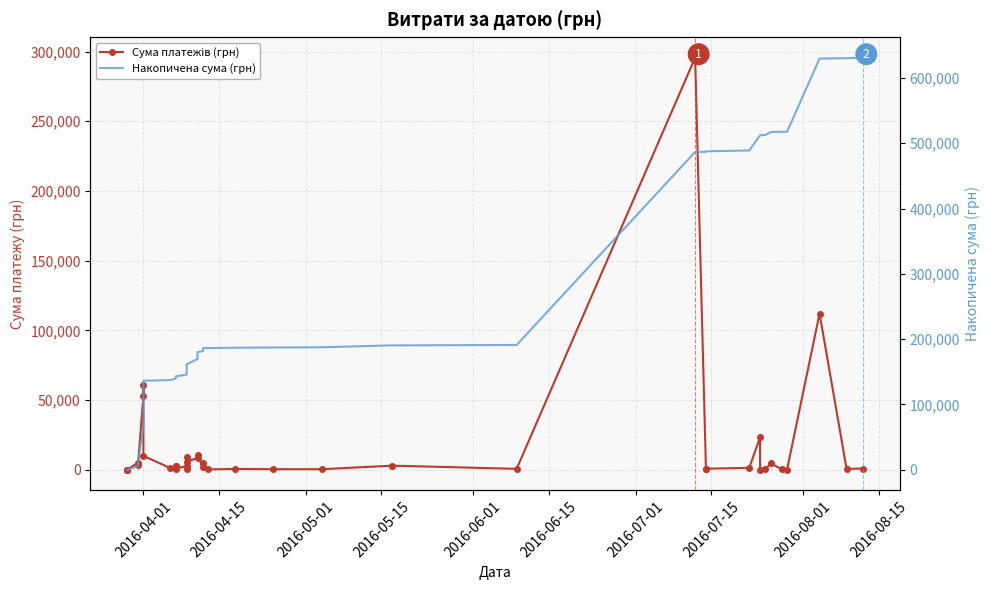

How many lines are shown in the chart?

2